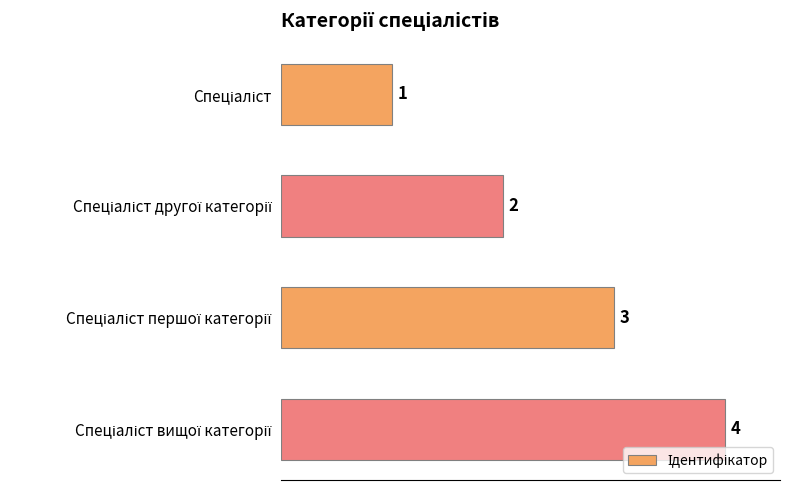

What is the value of the 2nd bar from the top?

2